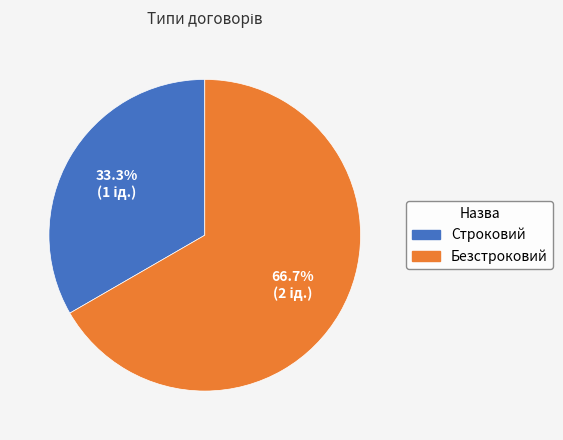

How many segments does this pie chart have?

2